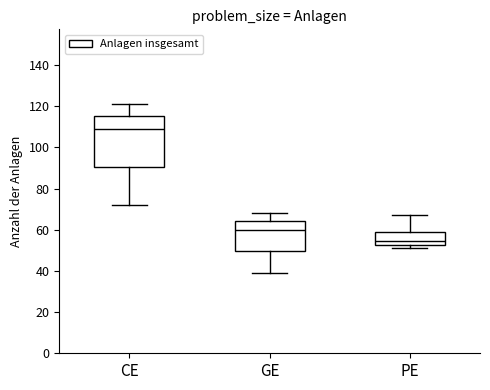

Where does the upper whisker of the box for CE end on the y-axis? The values are not printed on the chart, so give them approximately, as read against the axis.

122